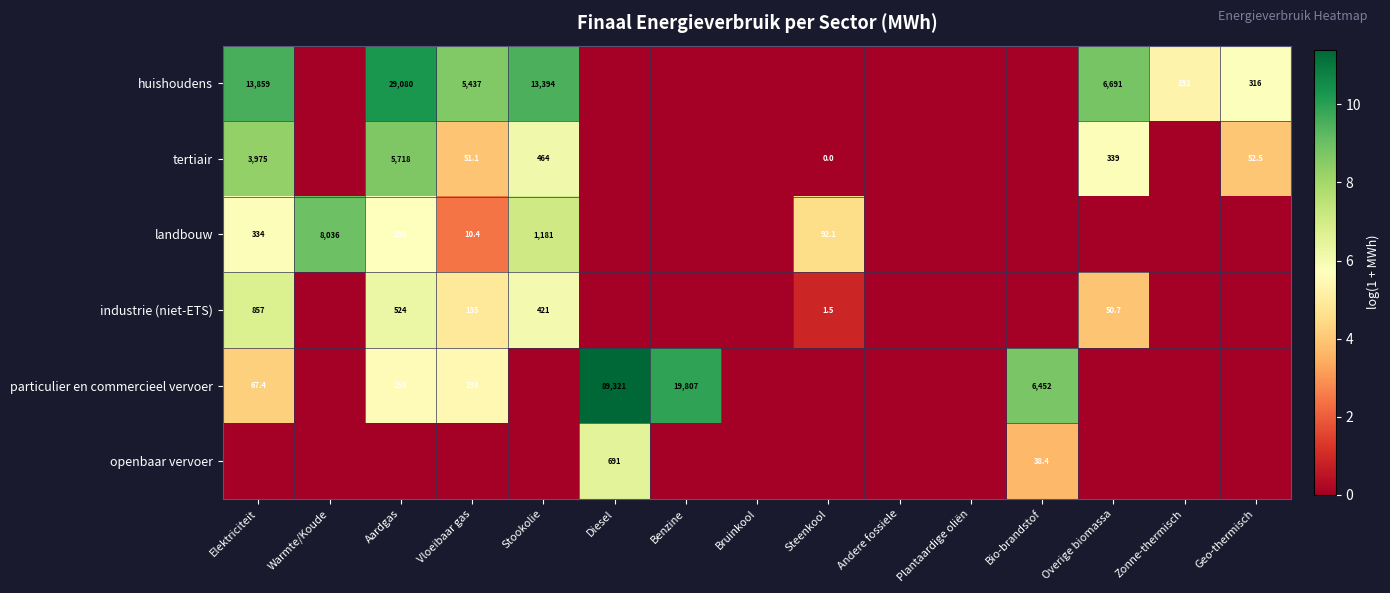

True or false: industrie (niet-ETS) has a value of 79.5 at Vloeibaar gas.

False